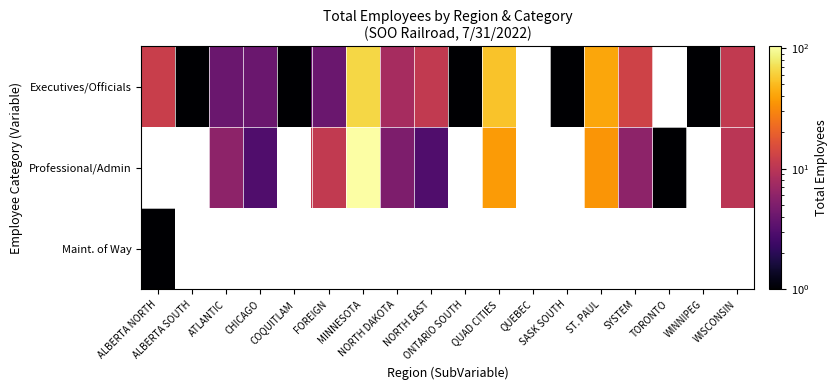

Which series changed the most between CHICAGO and WISCONSIN?

Executives/Officials